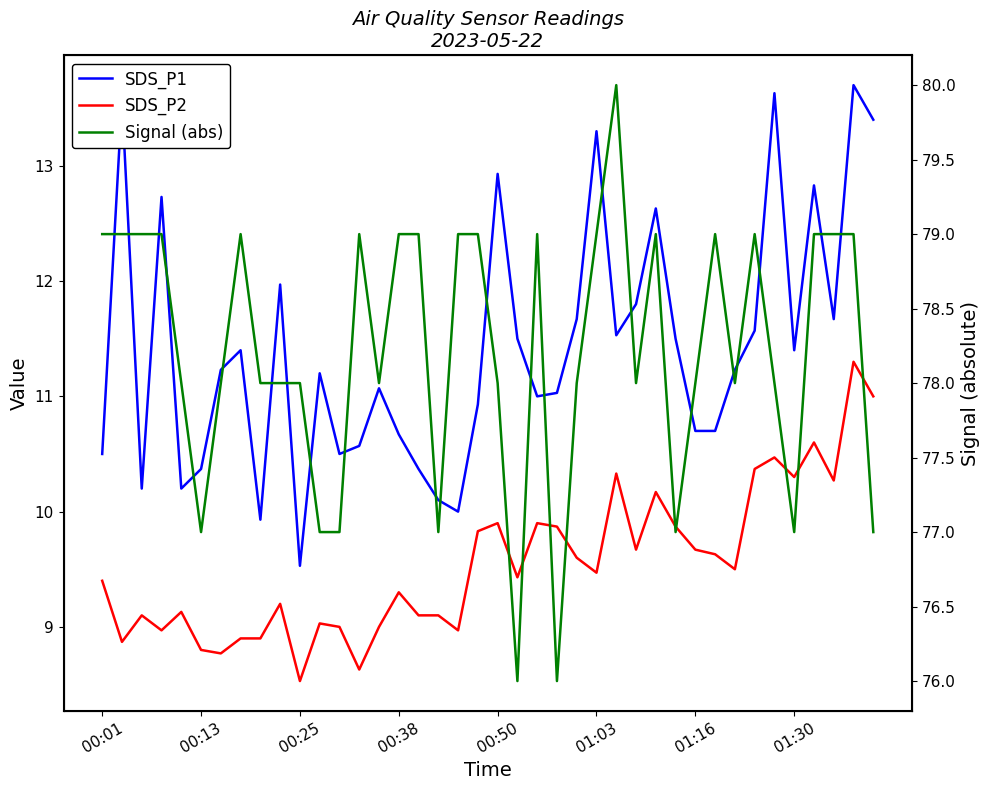

True or false: SDS_P2 has more than 2 interior local peaks.

True